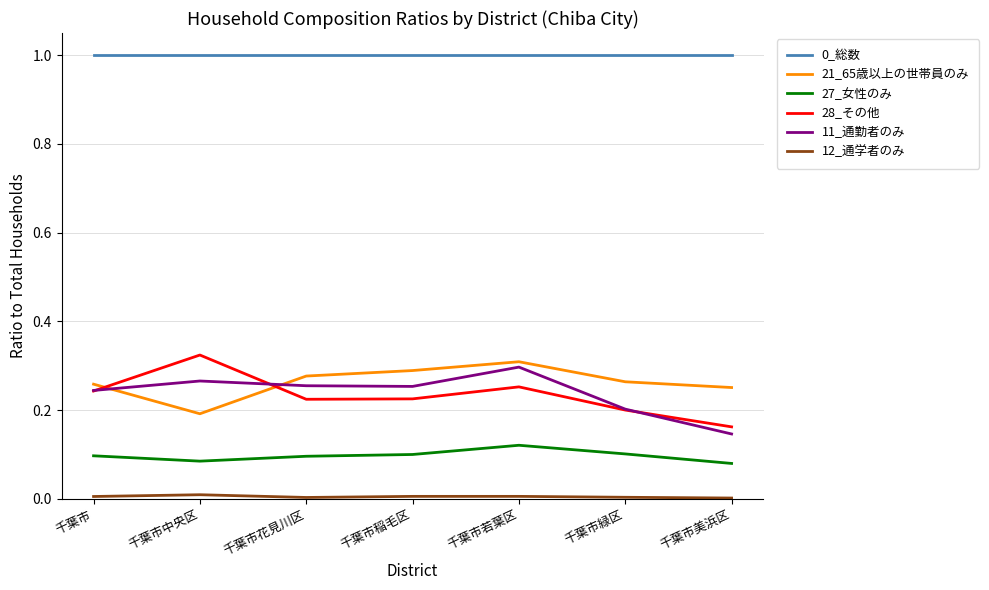

Is it true that 27_女性のみ equals 0.2 at 千葉市花見川区?

False